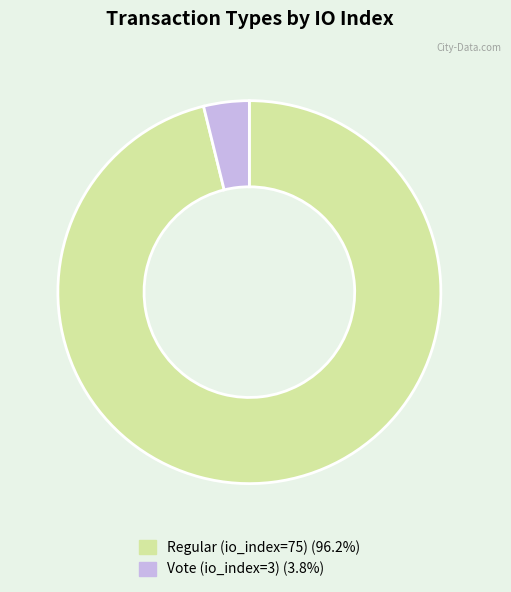

Approximately how many times larger is the value at Regular (io_index=75) compared to Vote (io_index=3)?

25.0